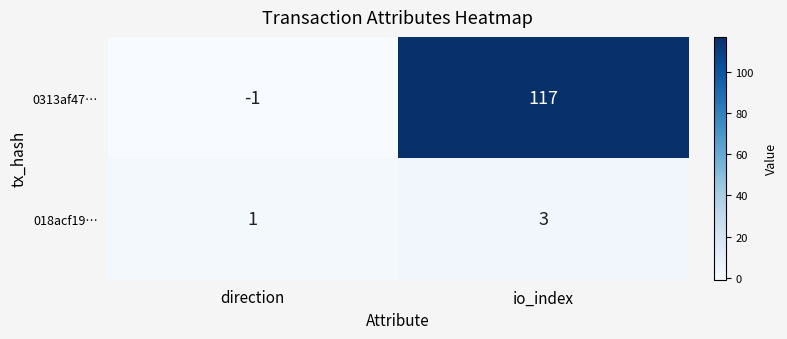

What is the maximum value shown in the chart?

117